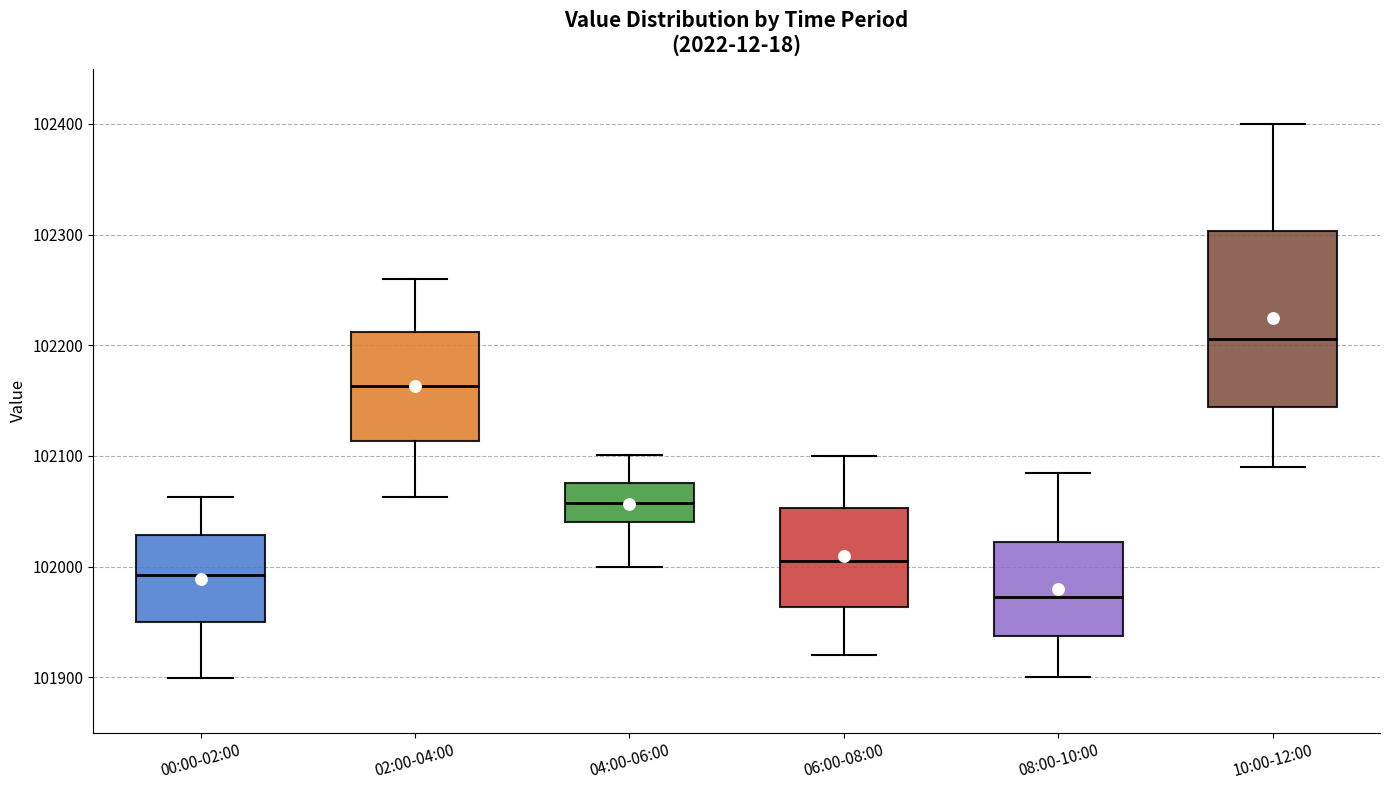

Reading left to right, transcribe this box plot: for each box, give where its median line is, the range the box spans, and where its two whiskers end, as read against the y-axis. The values are not printed on the chart, so give them approximately, as read against the axis.

00:00-02:00: median 101990, box 101950 to 102030, whiskers 101900 to 102060
02:00-04:00: median 102160, box 102110 to 102210, whiskers 102060 to 102260
04:00-06:00: median 102060, box 102040 to 102080, whiskers 102000 to 102100
06:00-08:00: median 102010, box 101960 to 102050, whiskers 101920 to 102100
08:00-10:00: median 101970, box 101940 to 102020, whiskers 101900 to 102090
10:00-12:00: median 102210, box 102140 to 102300, whiskers 102090 to 102400